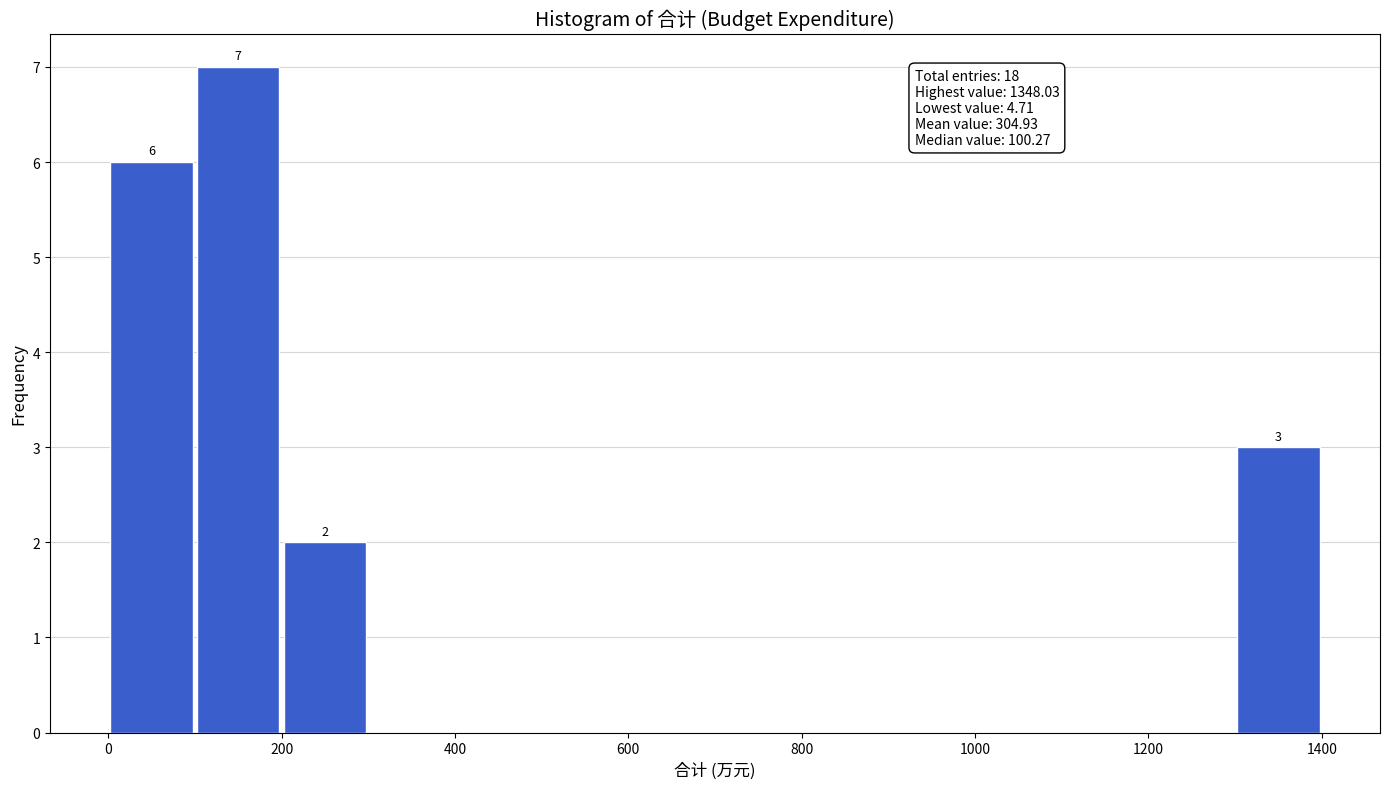

Over which range of the x-axis is the bar tallest?

100 to 200